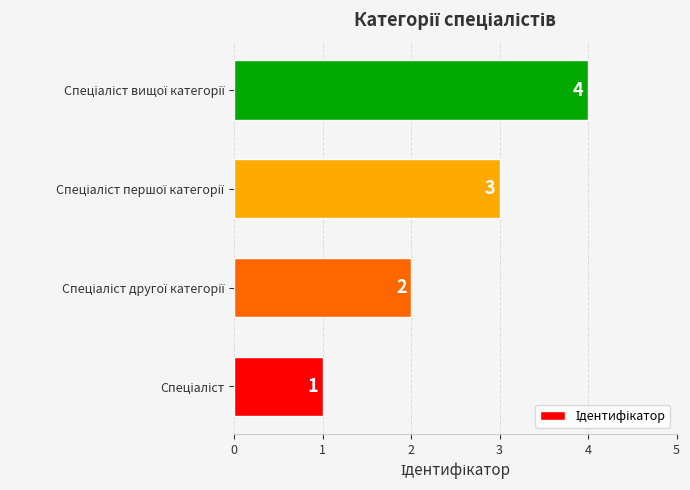

Count the values in the range 2 to 4.

3